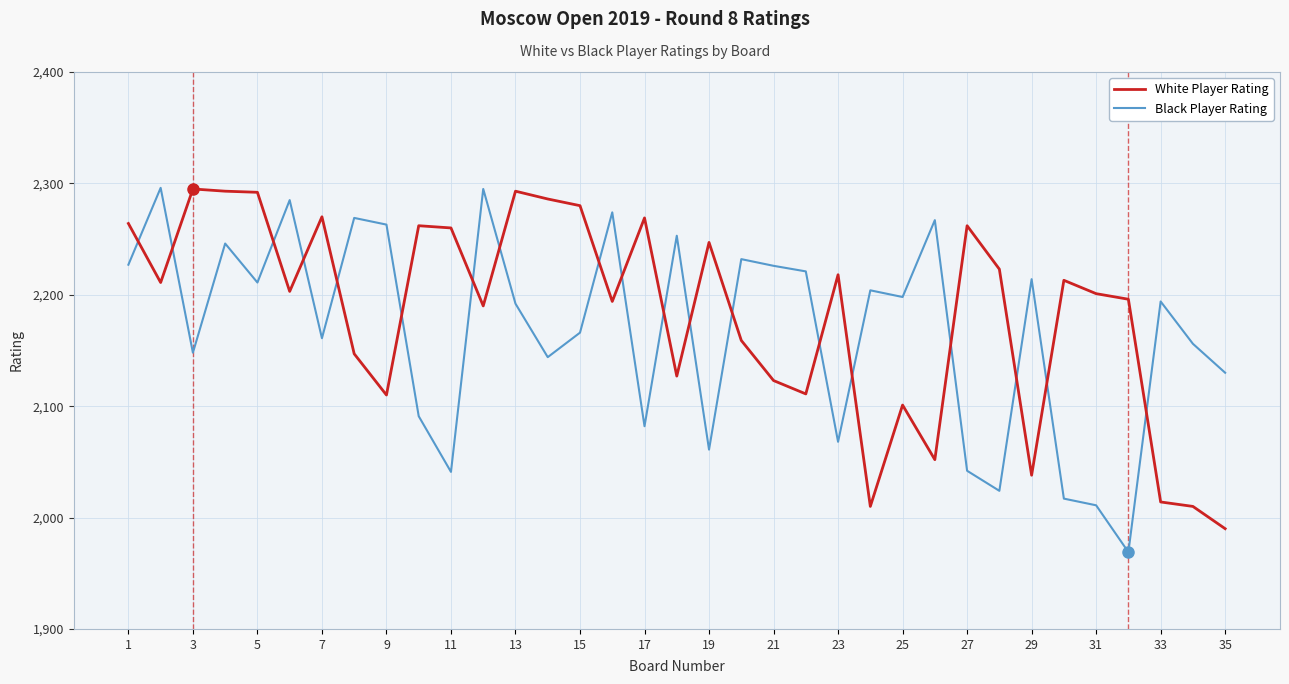

What are all the series names shown in the legend?

White Player Rating, Black Player Rating